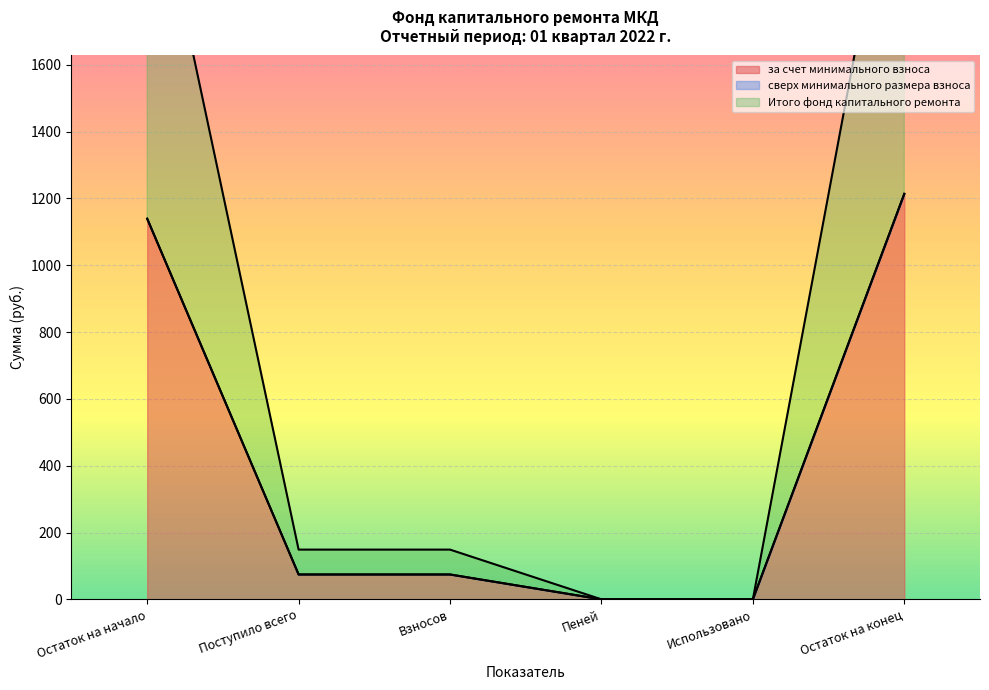

Is it true that за счет минимального взноса equals 0.0 at Пеней?

True